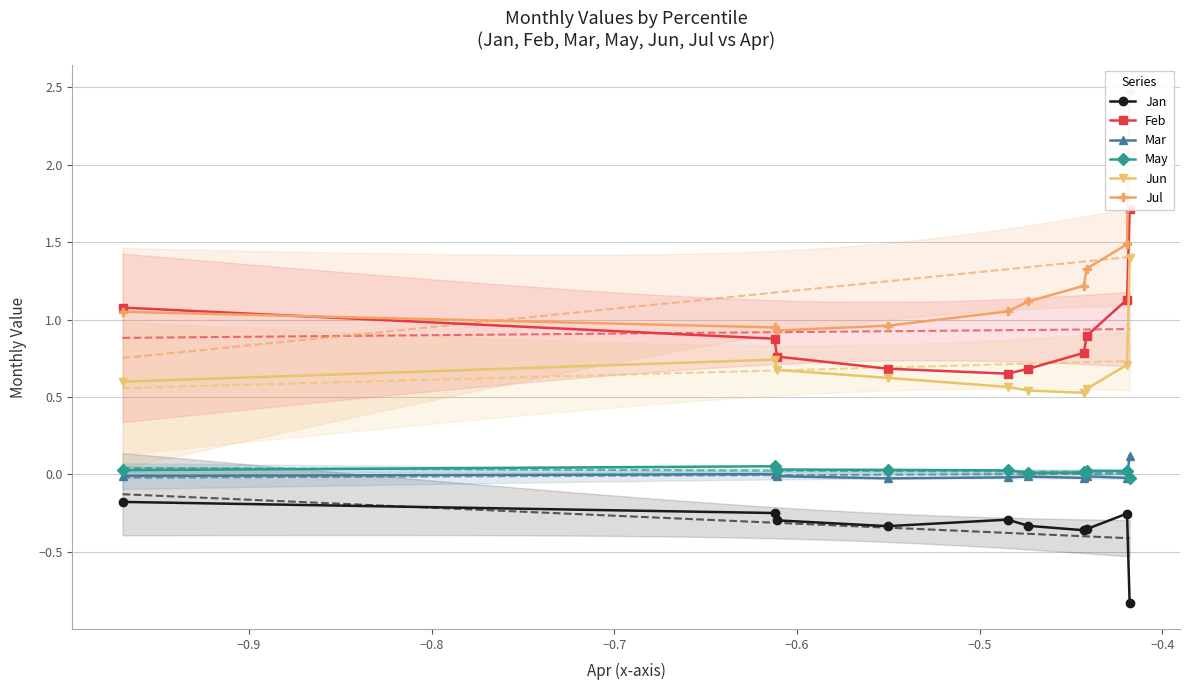

Is it true that Jul equals 3.6 at −1.0?

False